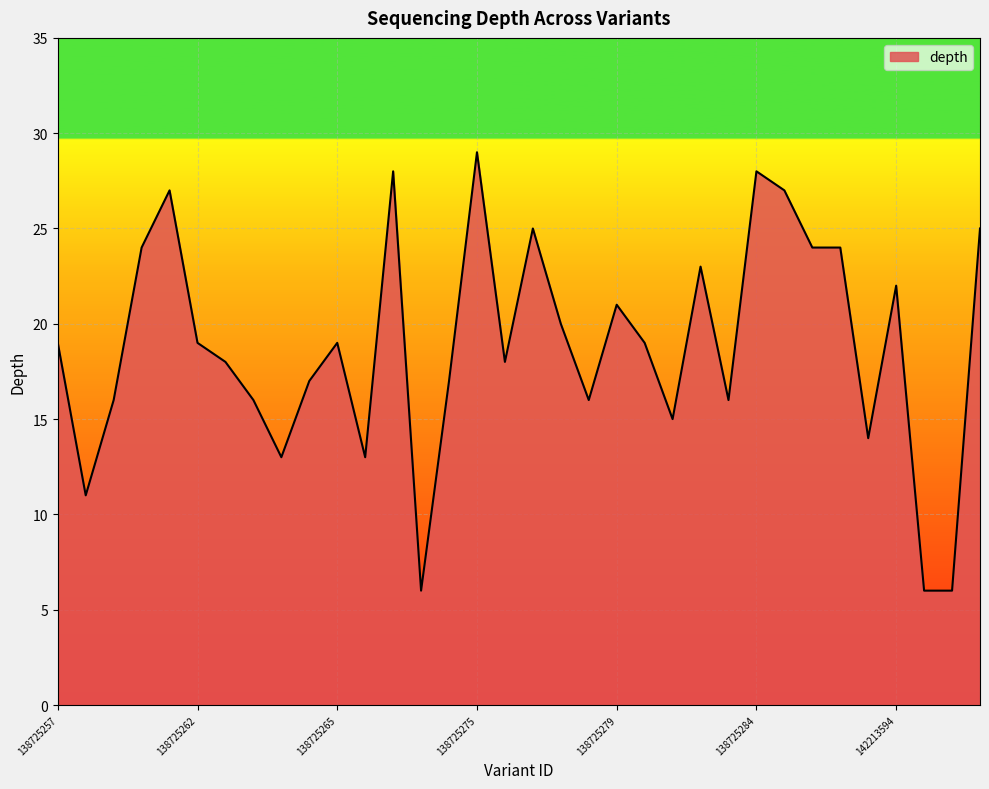

True or false: there are more than 0 points higher than both neighbors.

True